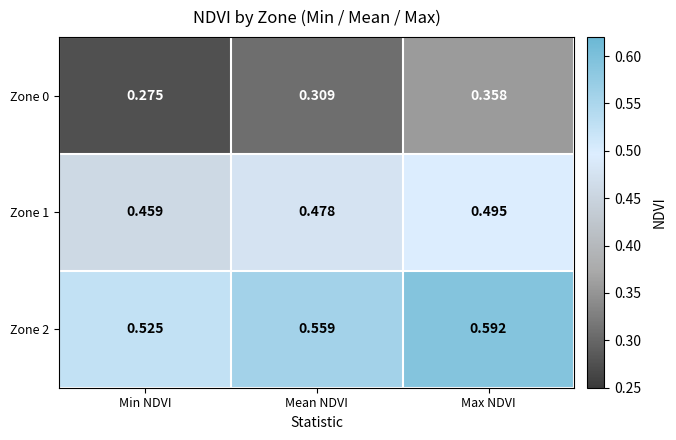

What is the total value across all series at Max NDVI?

1.4